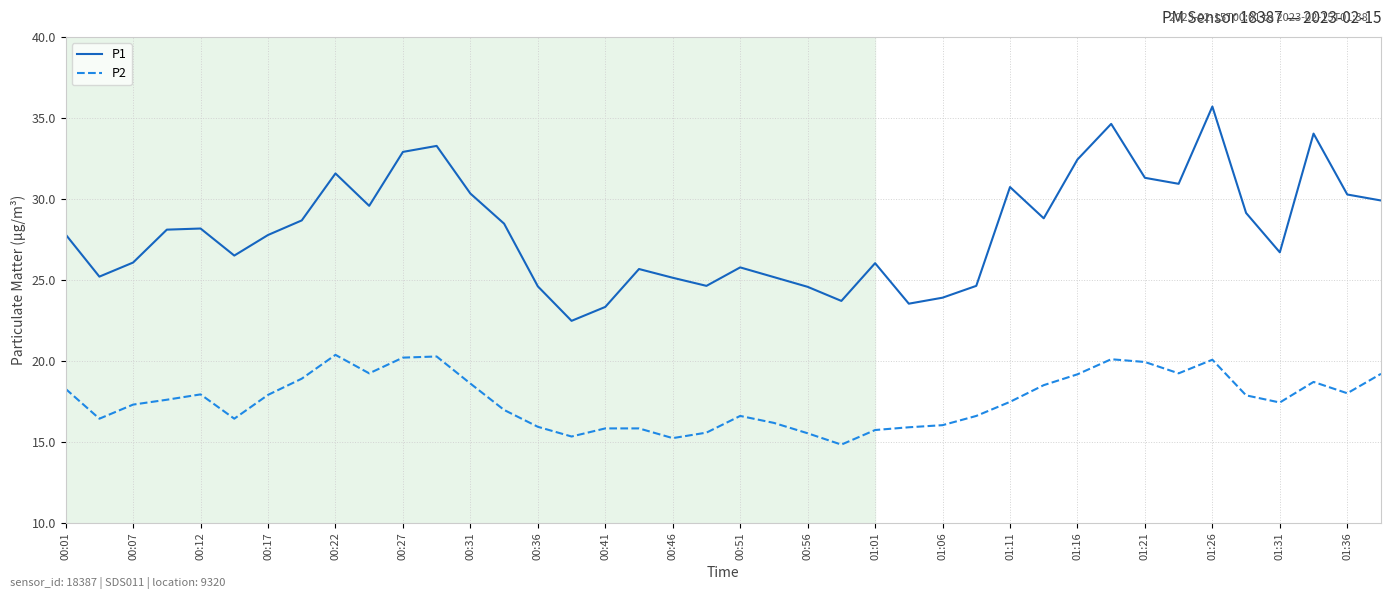

Which series has the largest total across all categories?

P1